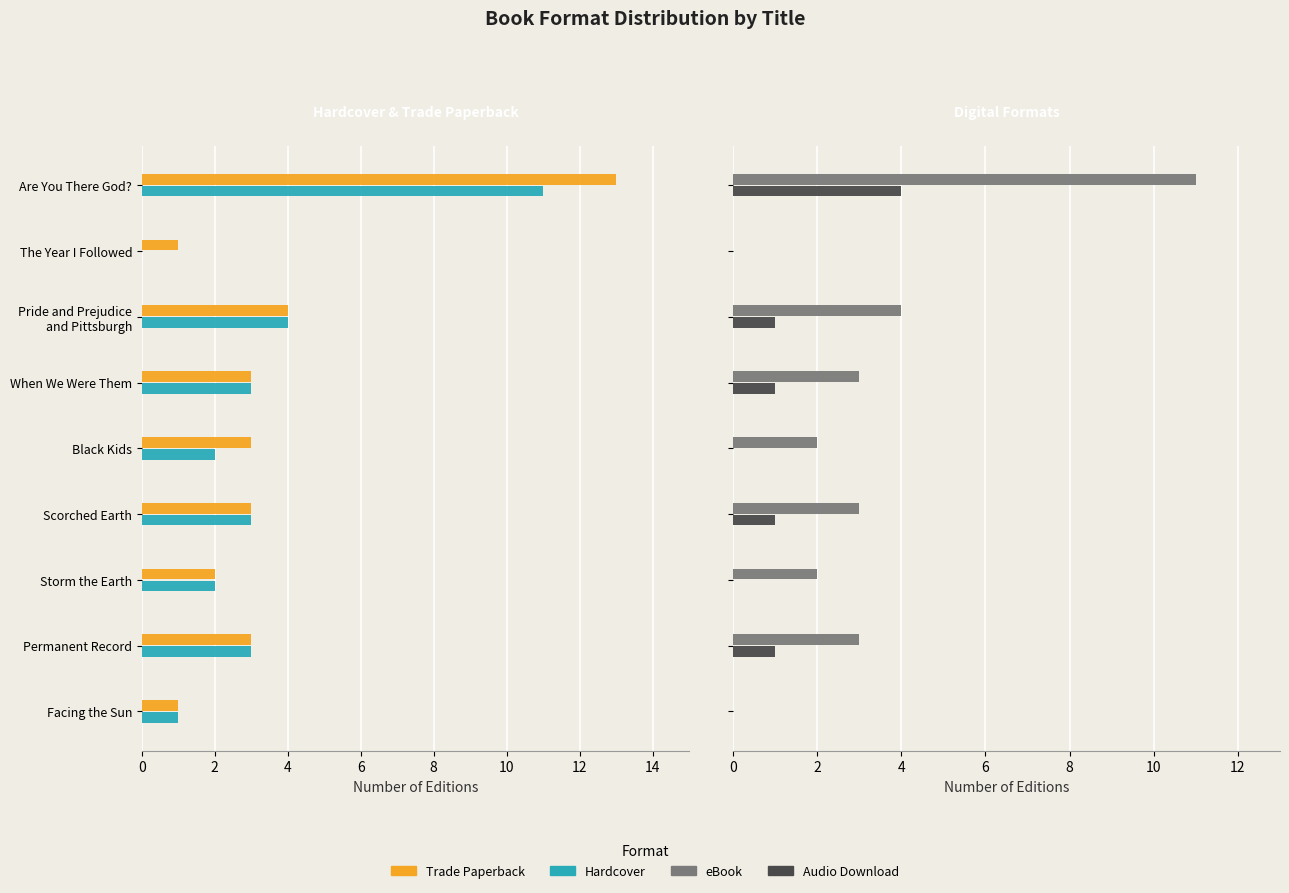

Is the value of Hardcover at 8 greater than the value of Trade Paperback at 8?

No